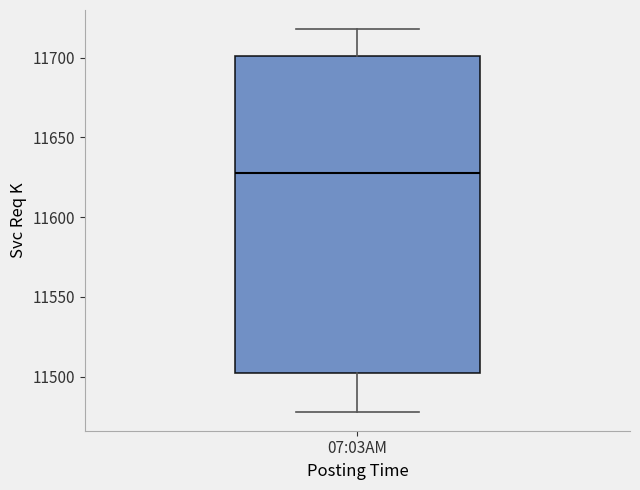

Transcribe this box plot: give where the median line is, the range the box spans, and where the two whiskers end, as read against the y-axis. The values are not printed on the chart, so give them approximately, as read against the axis.

median 11630, box 11500 to 11700, whiskers 11480 to 11720